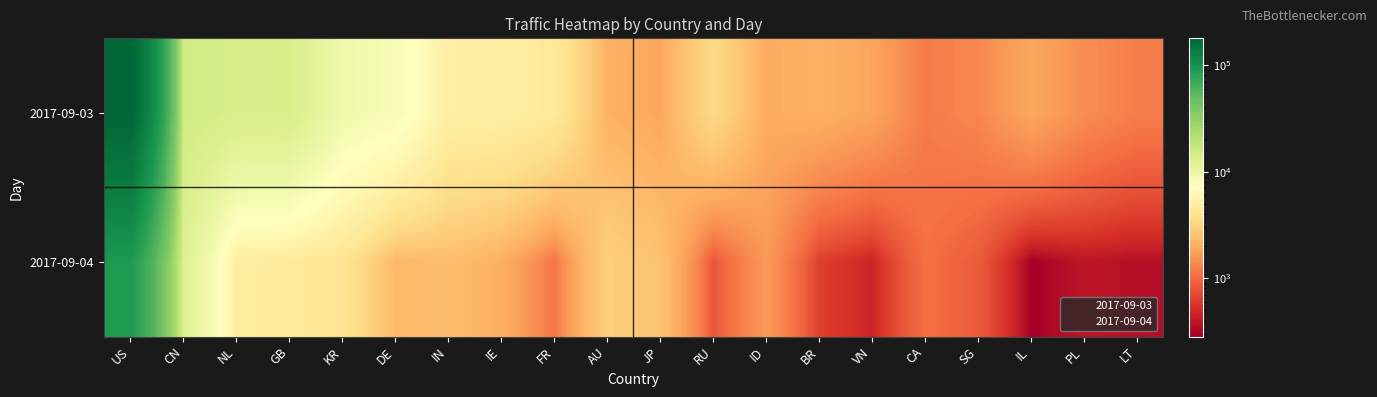

What is the total value across all series at AU?

5065